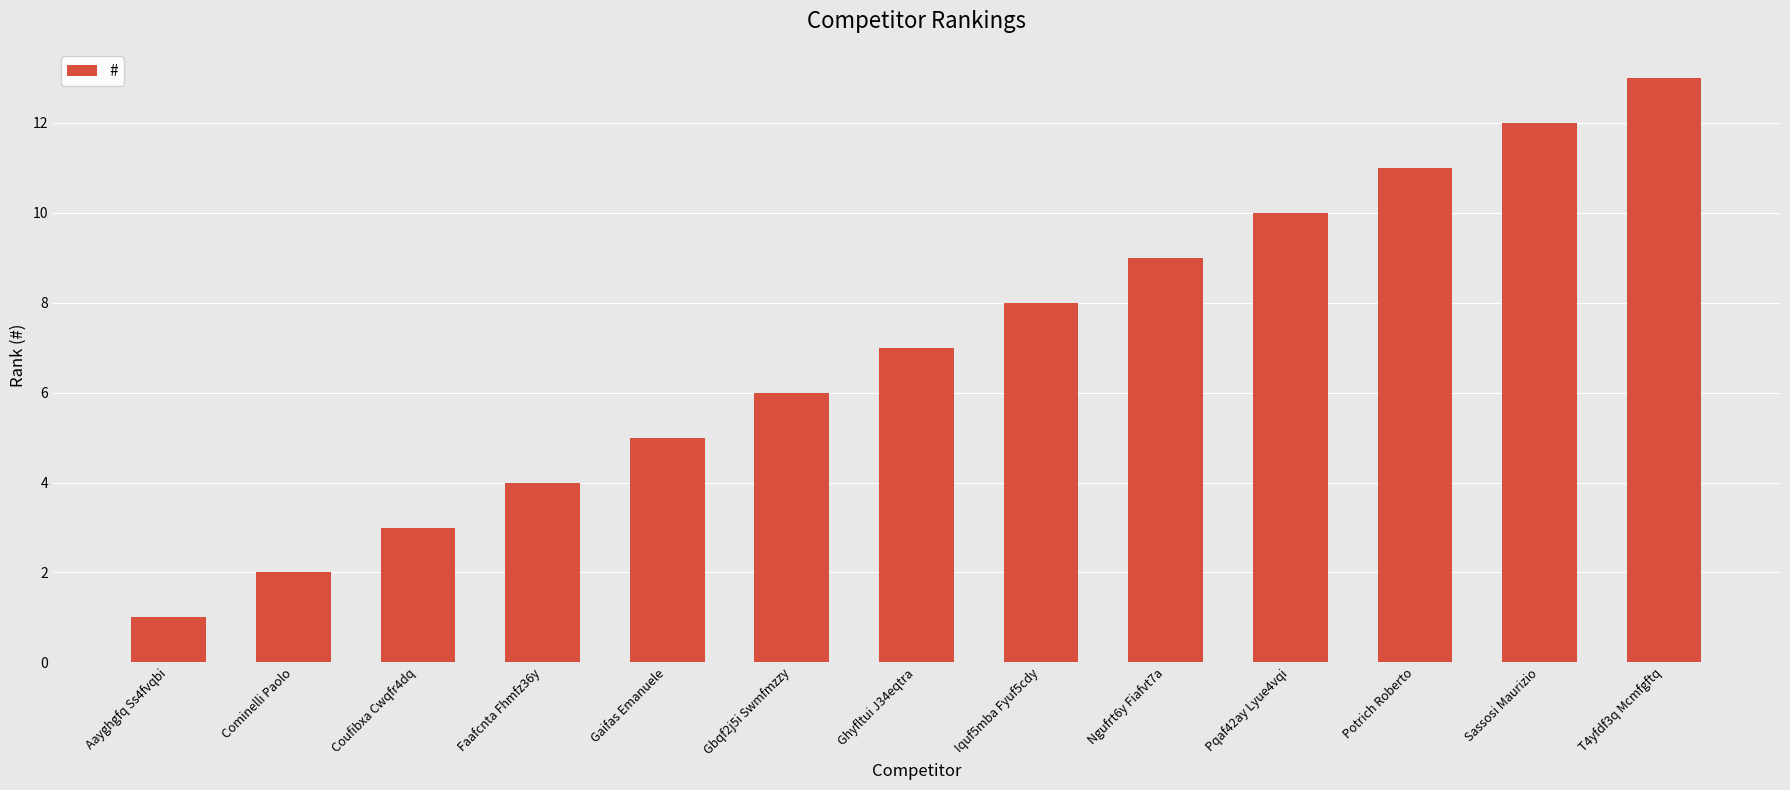

List the labels in order of value, largest first.

T4yfdf3q Mcmfgftq, Sassosi Maurizio, Potrich Roberto, Pqaf42ay Lyue4vqi, Ngufrt6y Fiafvt7a, Iquf5mba Fyuf5cdy, Ghyfltui J34eqtra, Gbqf2j5i Swmfmzzy, Gaifas Emanuele, Faafcnta Fhmfz36y, Coufibxa Cwqfr4dq, Cominelli Paolo, Aayghgfq Ss4fvqbi